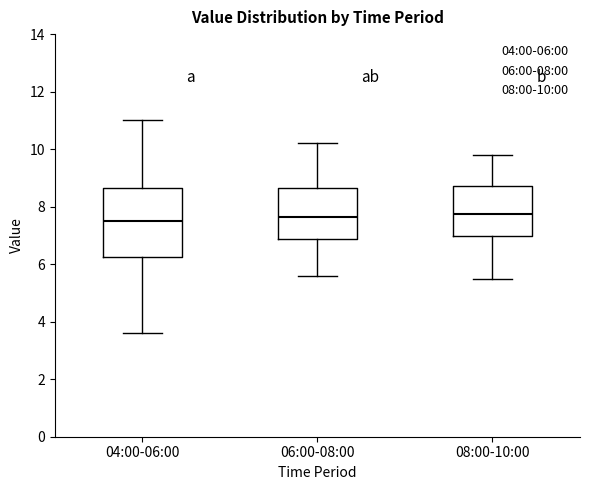

Reading left to right, transcribe this box plot: for each box, give where its median line is, the range the box spans, and where its two whiskers end, as read against the y-axis. The values are not printed on the chart, so give them approximately, as read against the axis.

04:00-06:00: median 7.6, box 6.2 to 8.6, whiskers 3.6 to 11.0
06:00-08:00: median 7.6, box 6.8 to 8.6, whiskers 5.6 to 10.2
08:00-10:00: median 7.8, box 7.0 to 8.8, whiskers 5.6 to 9.8